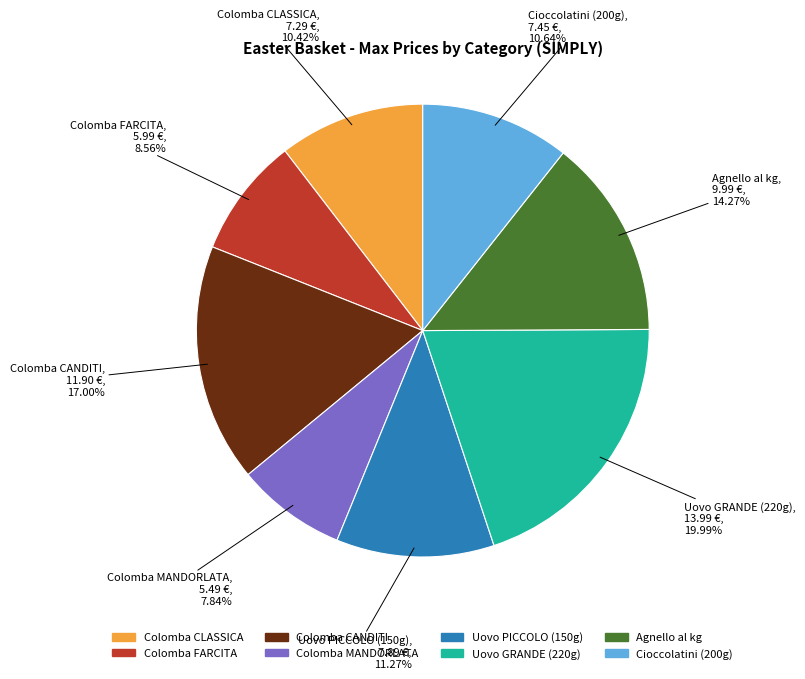

The Agnello al kg slice represents 7% of the pie. True or false?

False